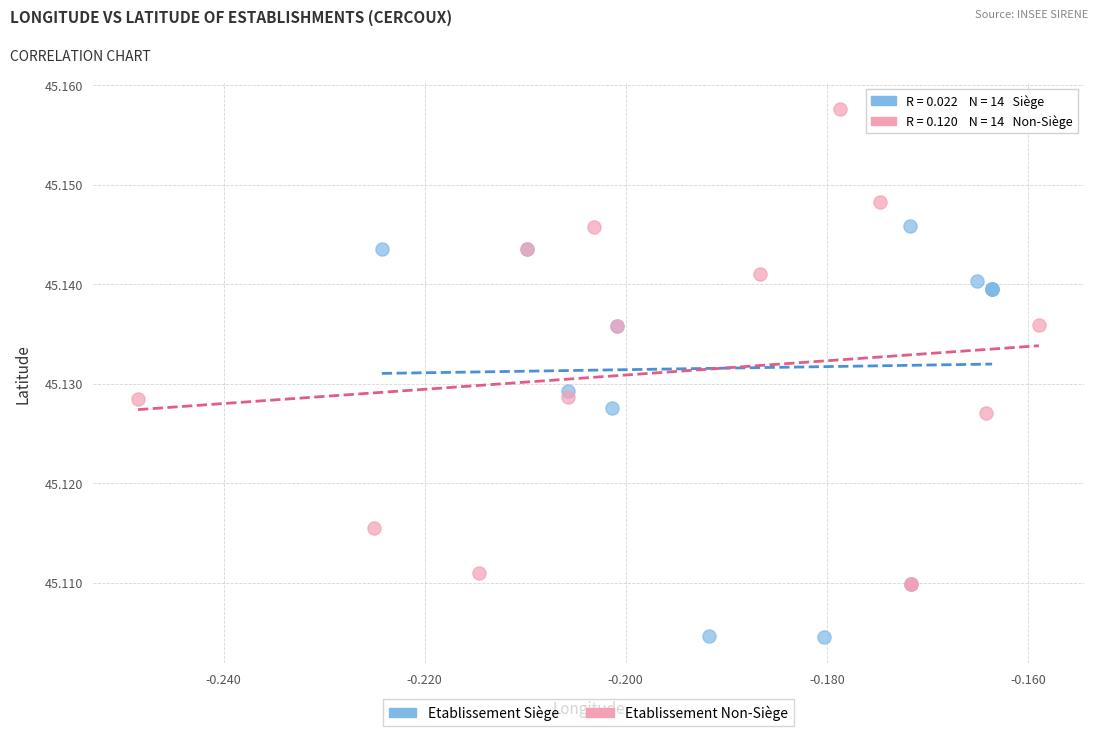

Which series has the widest spread of Y values?

Etablissement Non-Siège